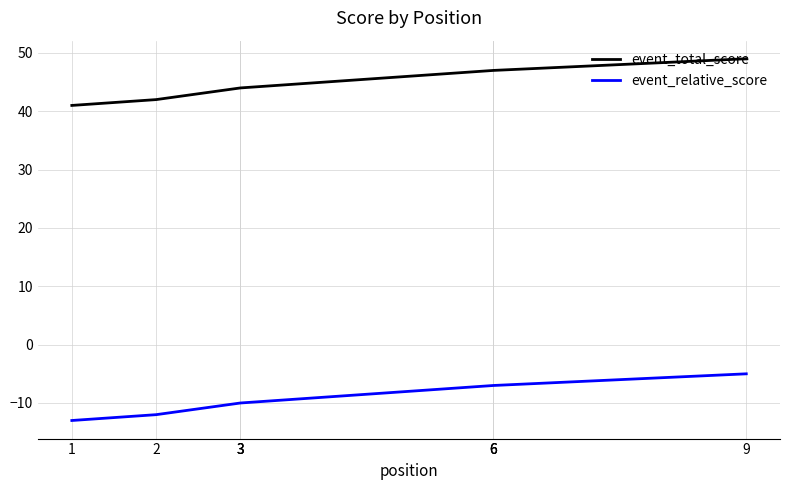

What is the difference between the highest and lowest values at 9?

54